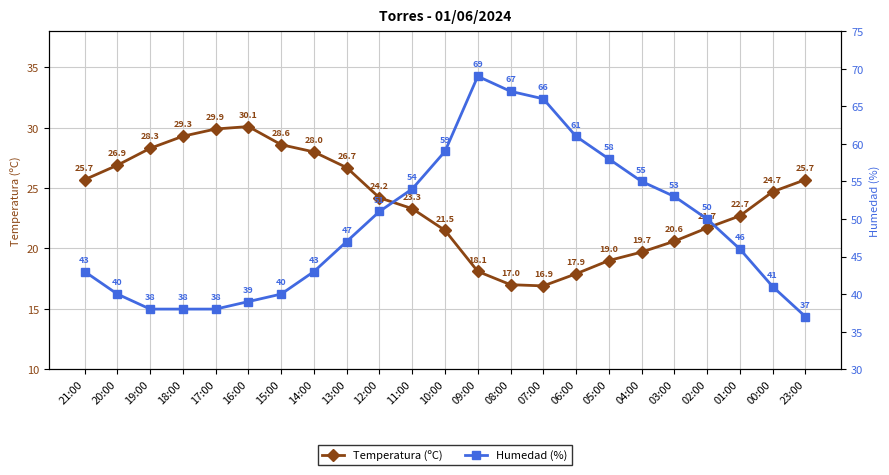

Rank the categories by Humedad (%) value from lowest to highest.

23:00, 19:00, 18:00, 17:00, 16:00, 20:00, 15:00, 00:00, 21:00, 14:00, 01:00, 13:00, 02:00, 12:00, 03:00, 11:00, 04:00, 05:00, 10:00, 06:00, 07:00, 08:00, 09:00